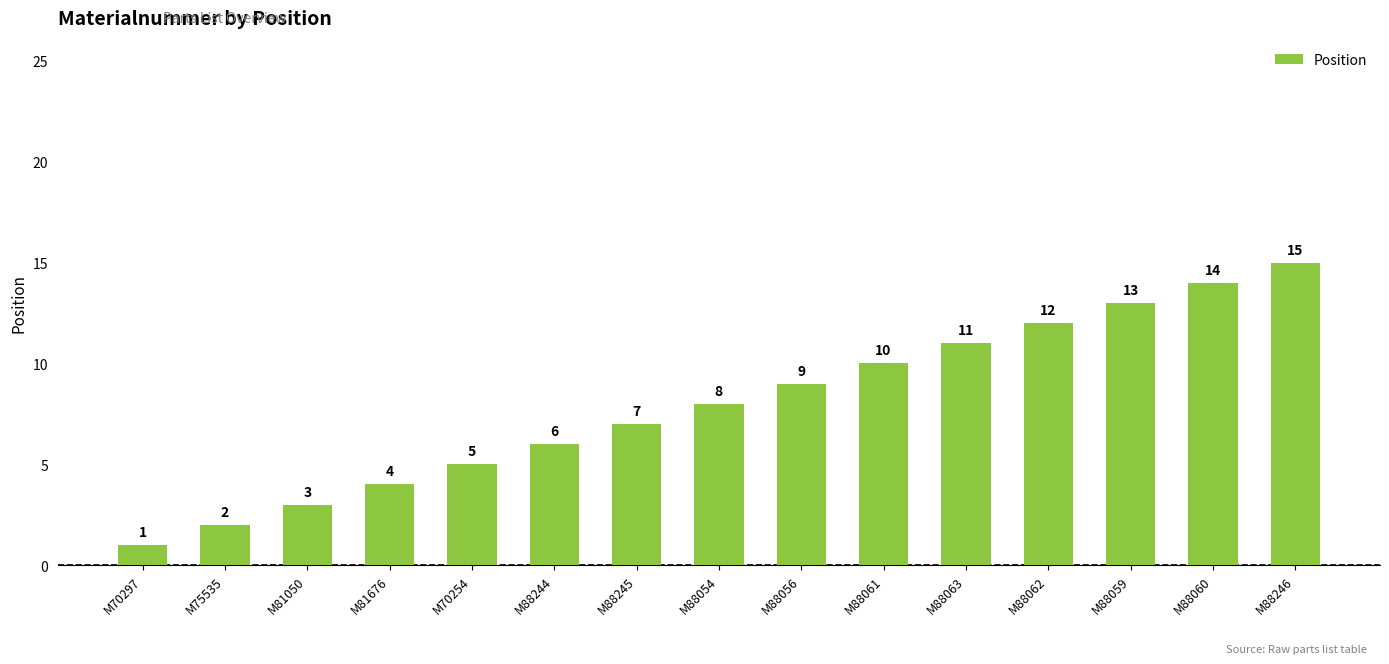

How many data points are less than 8?

7